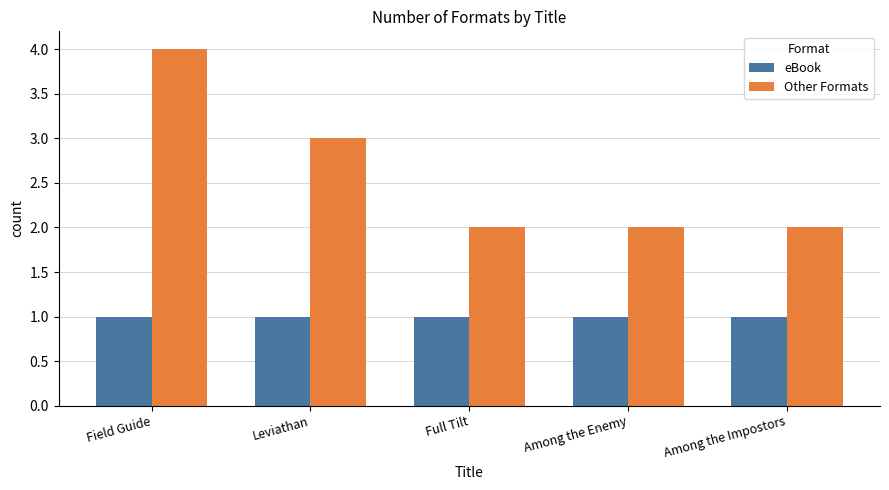

Rank the series at Among the Impostors from lowest to highest value.

eBook, Other Formats